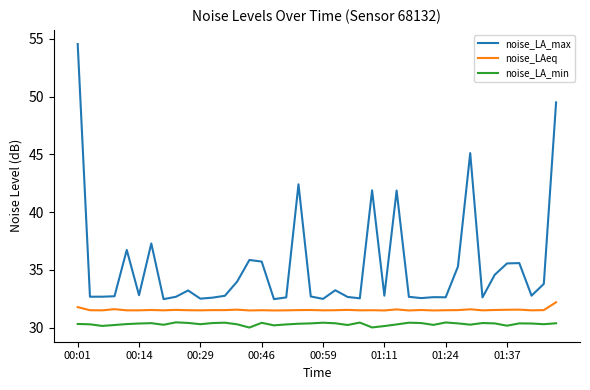

What is the greatest value displayed?

54.5